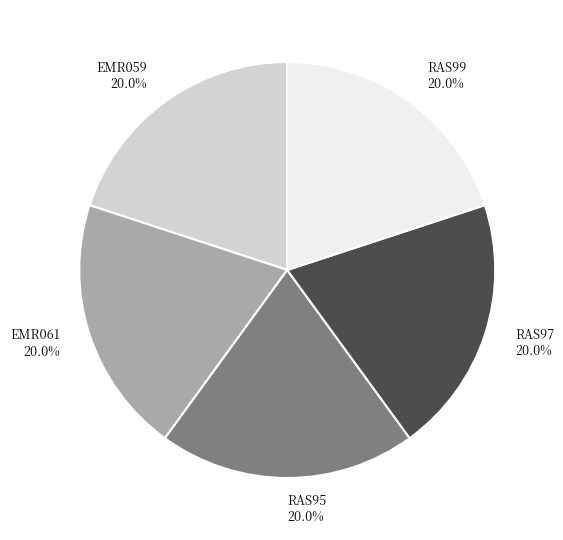

Is there any slice that represents more than half of the pie?

No